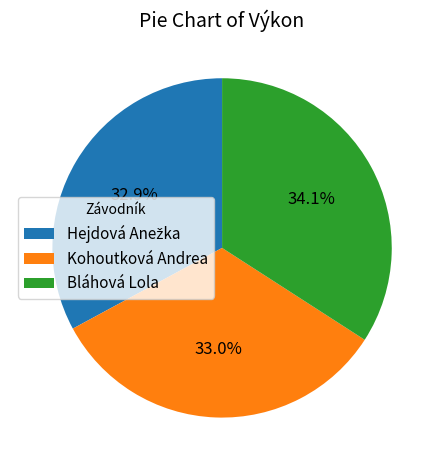

What portion of the pie excludes Kohoutková Andrea?

67.0%